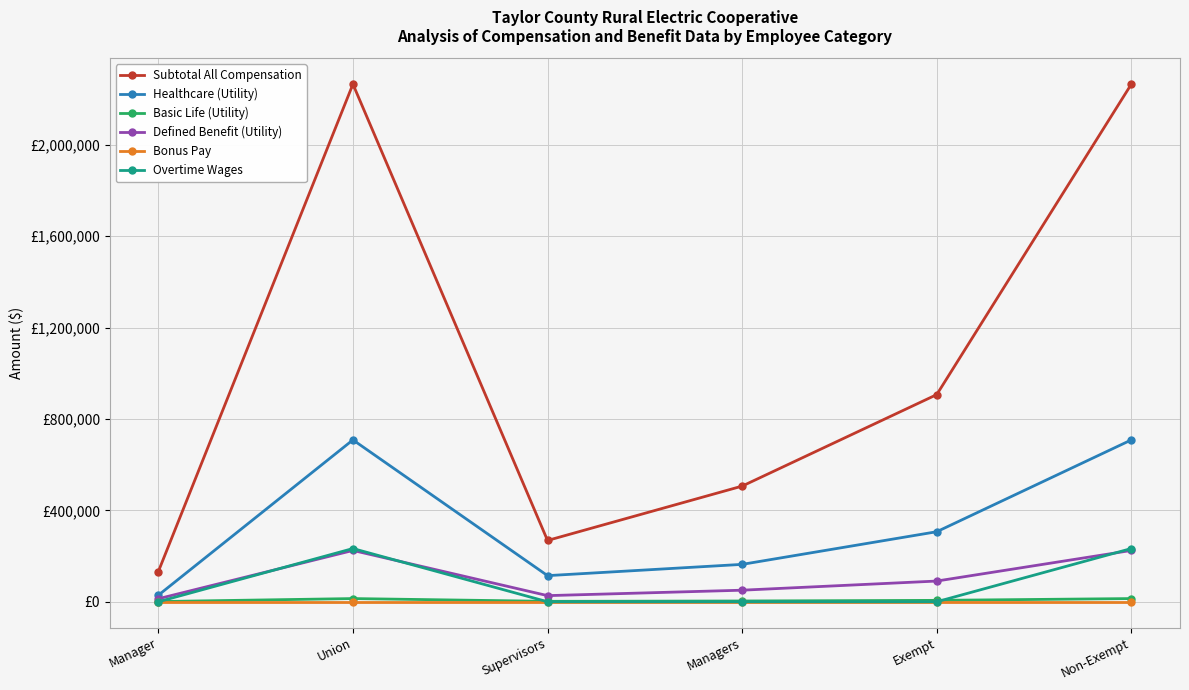

Does the chart have visible grid lines?

Yes